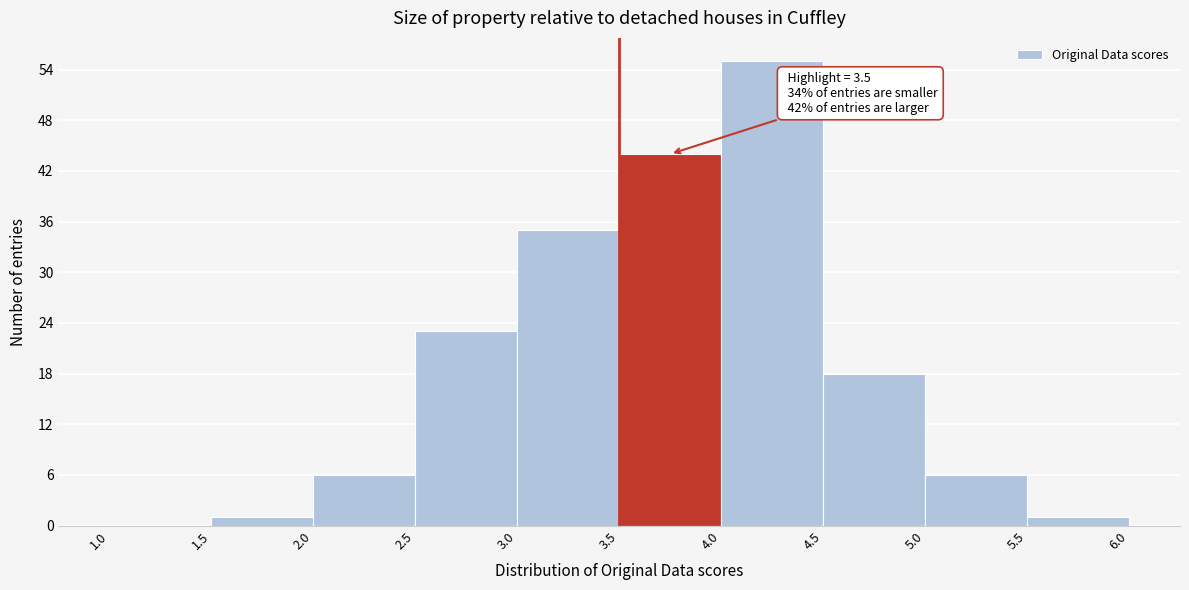

Which range on the x-axis has the tallest bar?

4.0 to 4.5